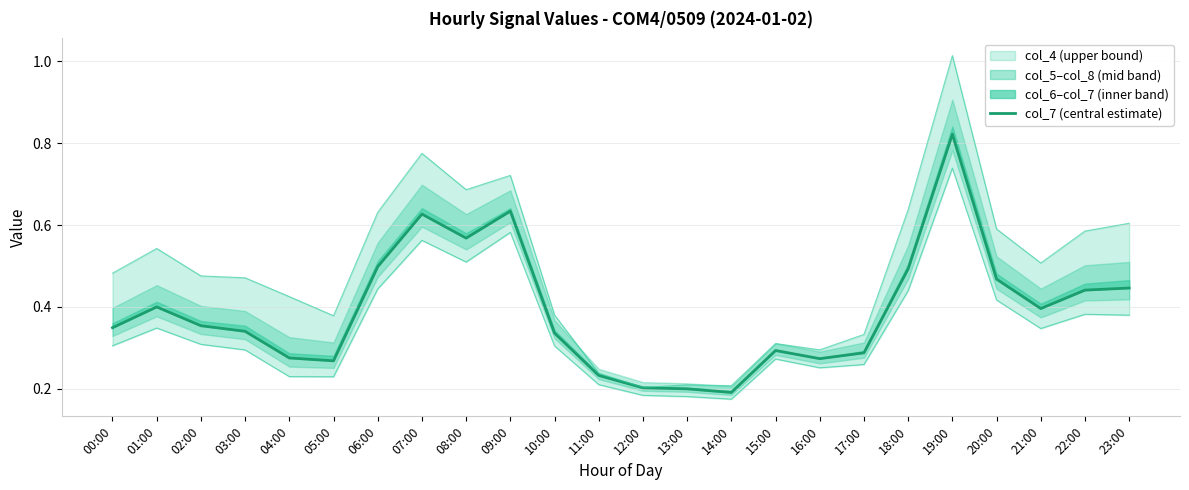

What is the label of the 7th point from the left?

06:00